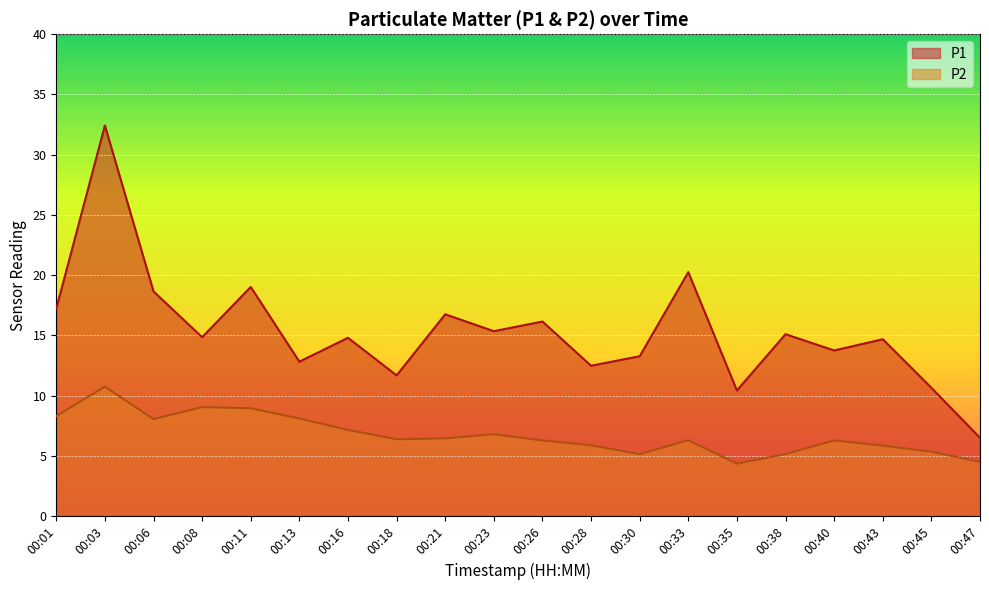

What is the difference between the P2 values at 00:23 and 00:35?

2.5